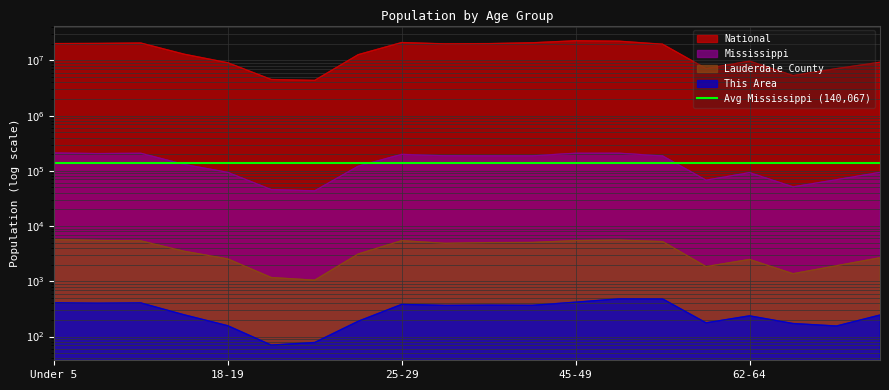

True or false: This Area has a value of 535 at 5 to 9.

False